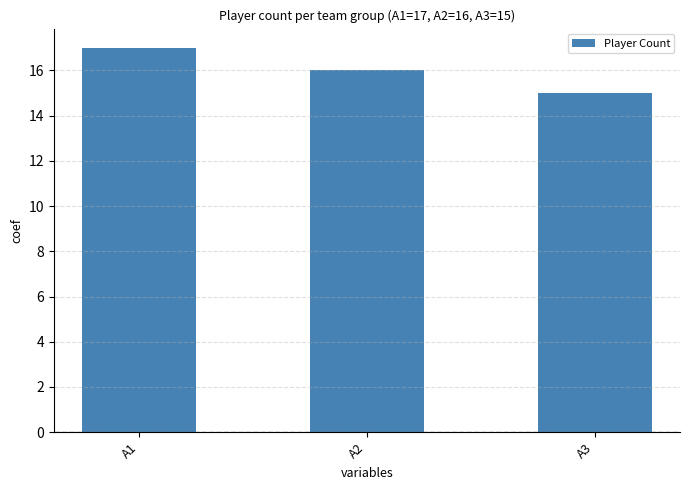

What is the change in value from A2 to A3?

-1